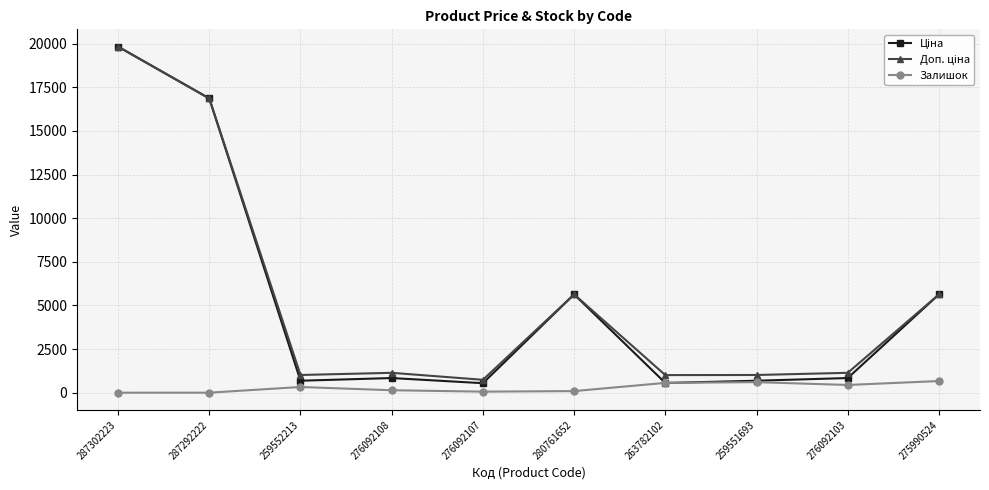

Count the number of categories in the chart.

10